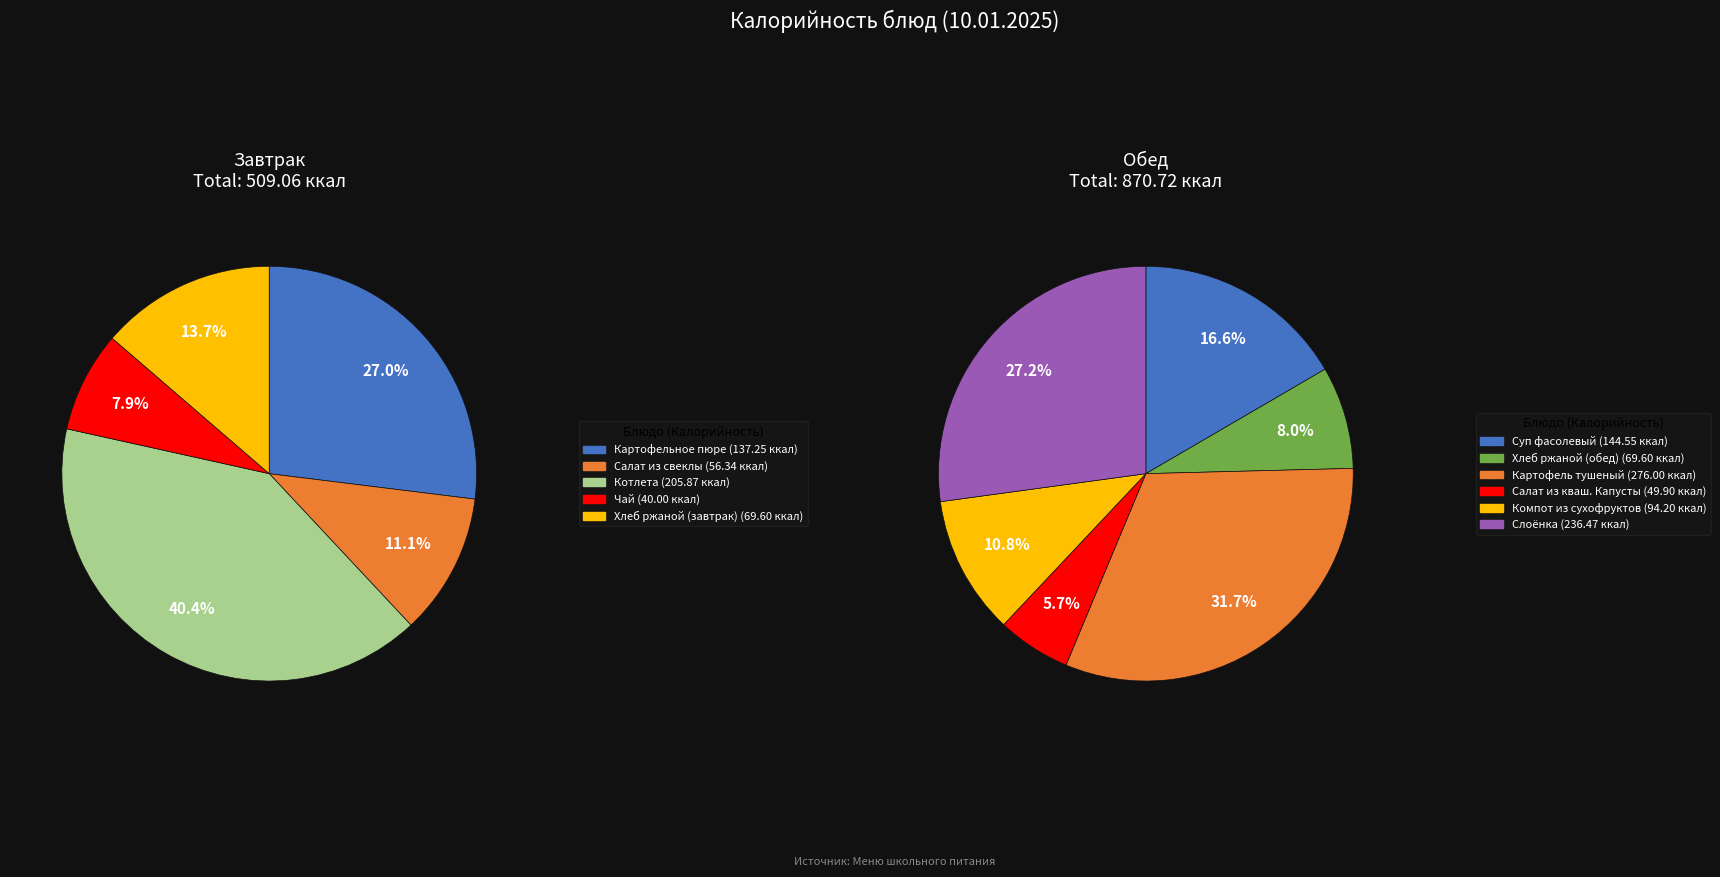

Approximately how many times larger is the value at Чай compared to Картофельное пюре?

0.3